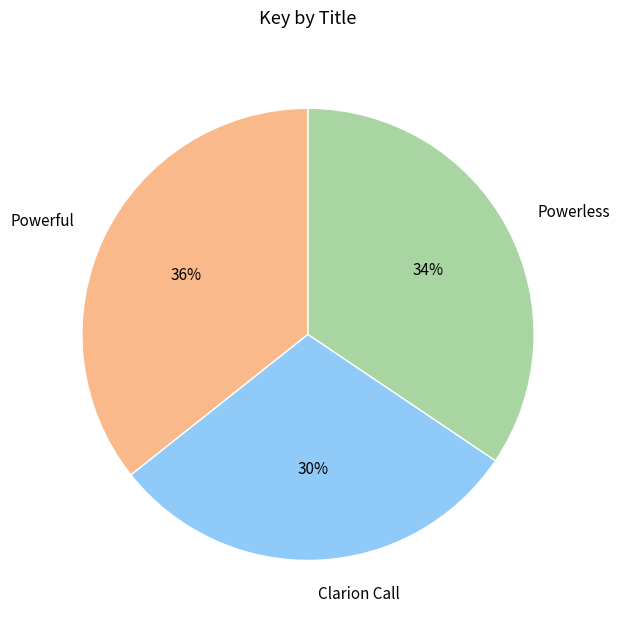

Count the number of slices in the pie.

3